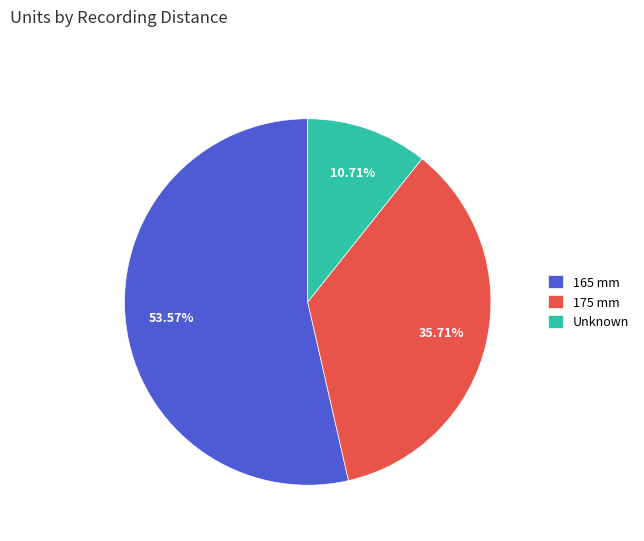

Combined, do 175 mm and Unknown account for over 50%?

No